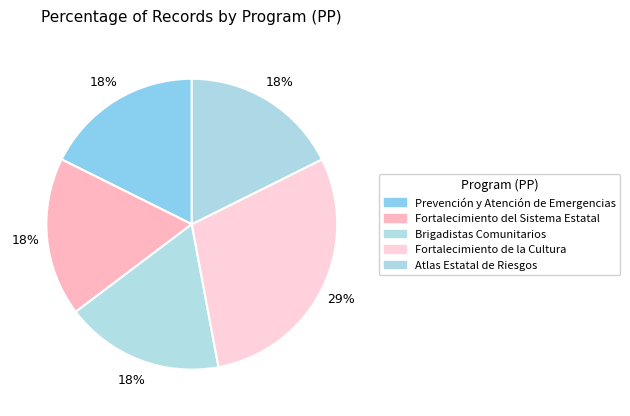

Count the number of slices in the pie.

5